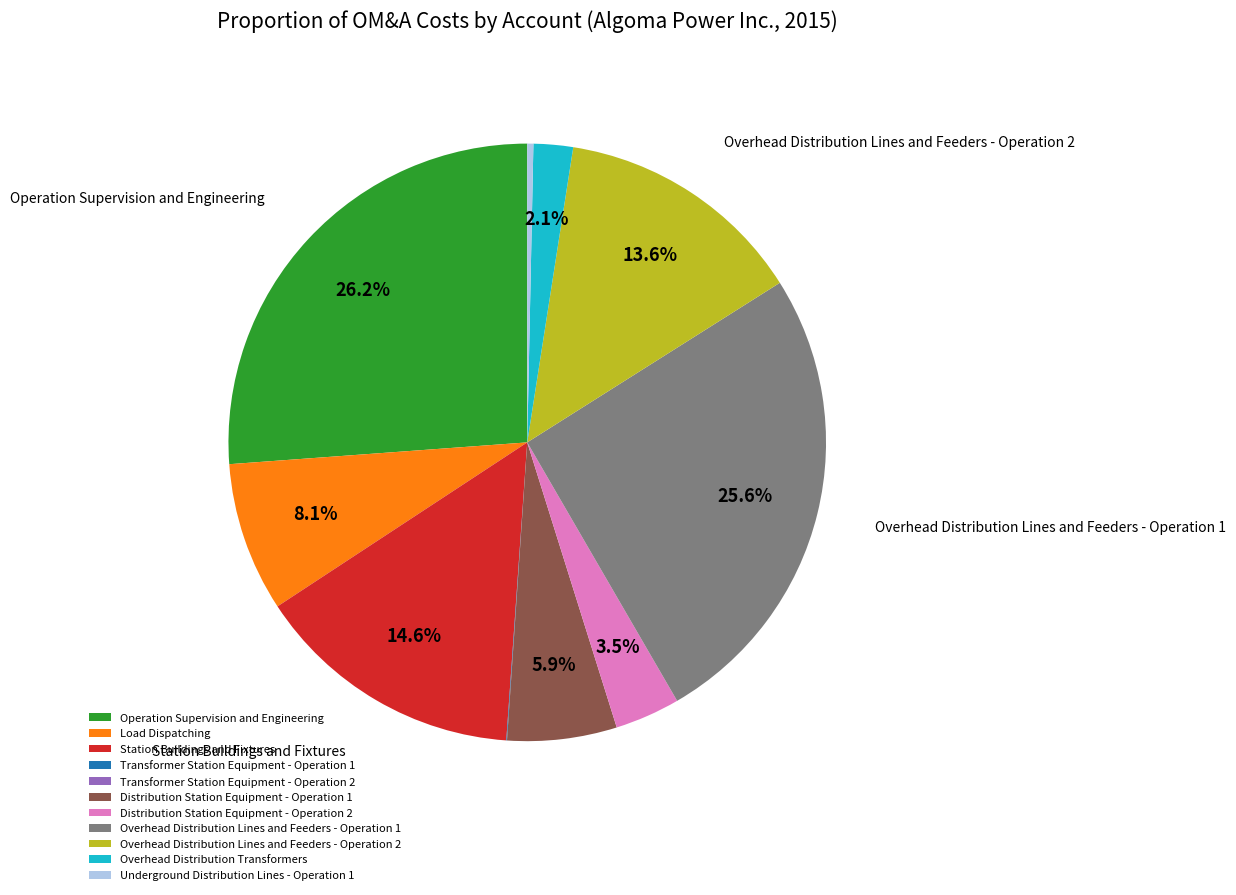

To the nearest percent, what is the difference between the largest and smallest slice percentages?

26%